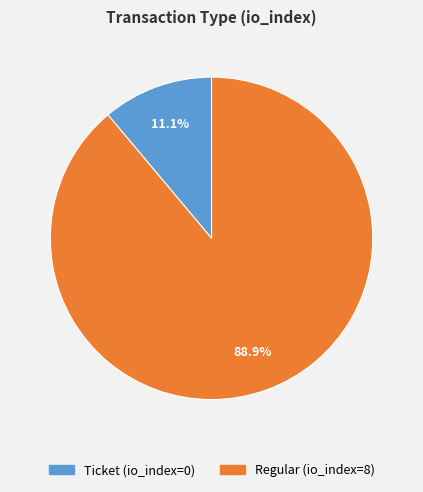

Does any single category account for the majority?

Yes